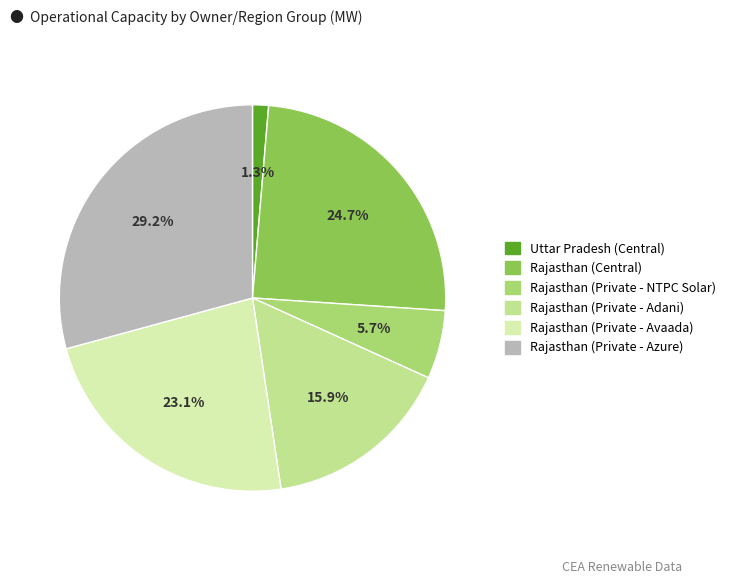

Does any single category account for the majority?

No